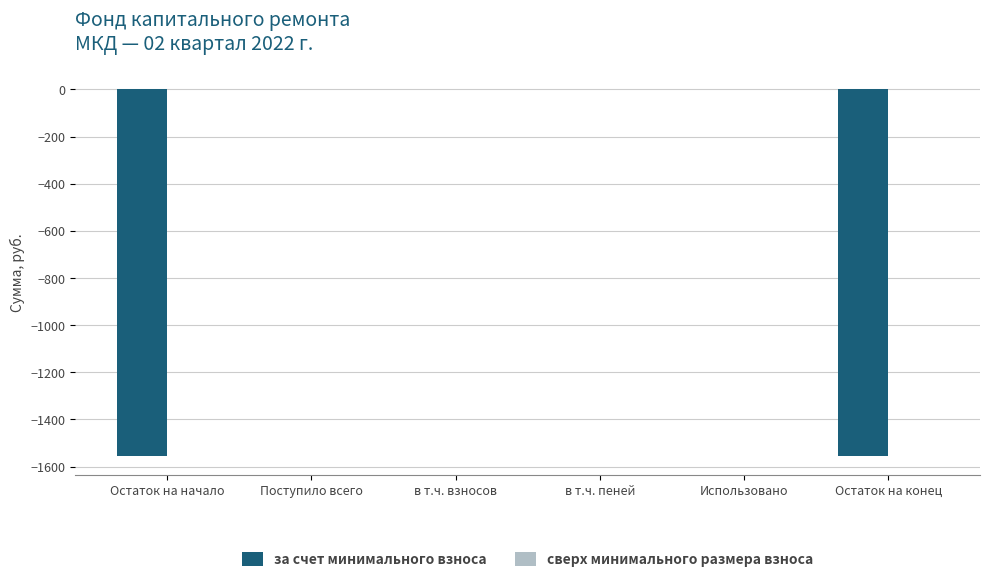

Which has a higher value, Остаток на конец or в т.ч. взносов?

в т.ч. взносов